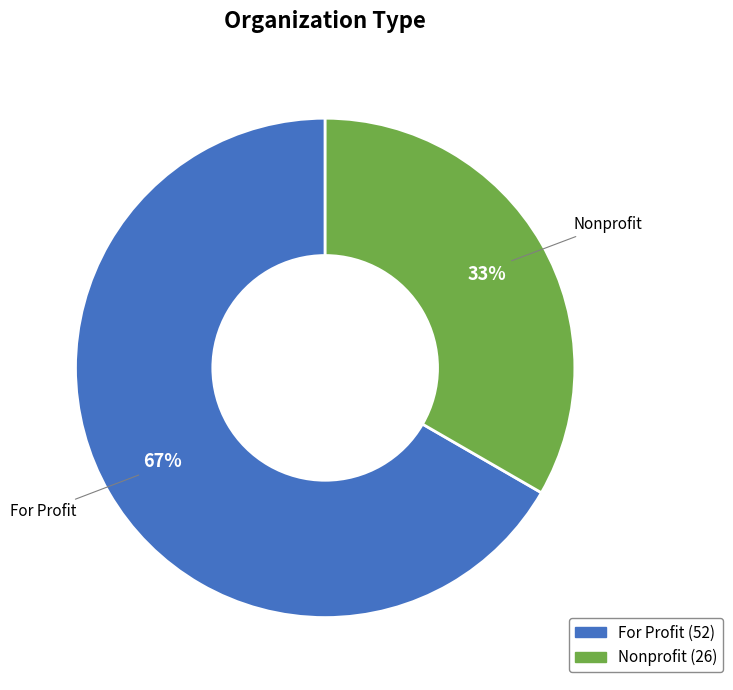

What is the largest slice in the pie chart?

For Profit